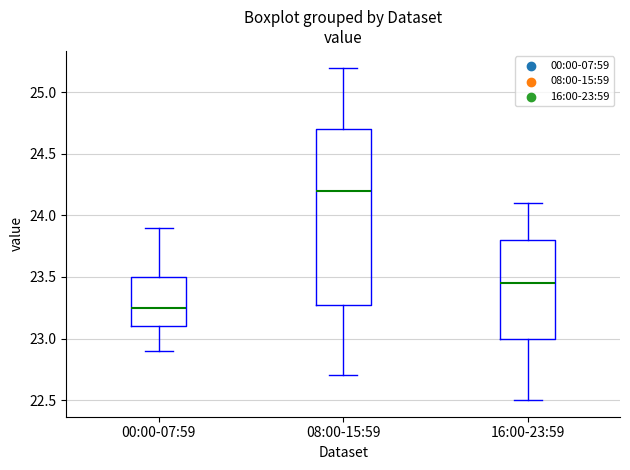

Reading left to right, read every box against the y-axis: the position of its median line, the range the box covers, and the ends of its whiskers. The values are not printed on the chart, so give them approximately, as read against the axis.

00:00-07:59: median 23.25, box 23.10 to 23.50, whiskers 22.90 to 23.90
08:00-15:59: median 24.20, box 23.30 to 24.70, whiskers 22.70 to 25.20
16:00-23:59: median 23.45, box 23.00 to 23.80, whiskers 22.50 to 24.10